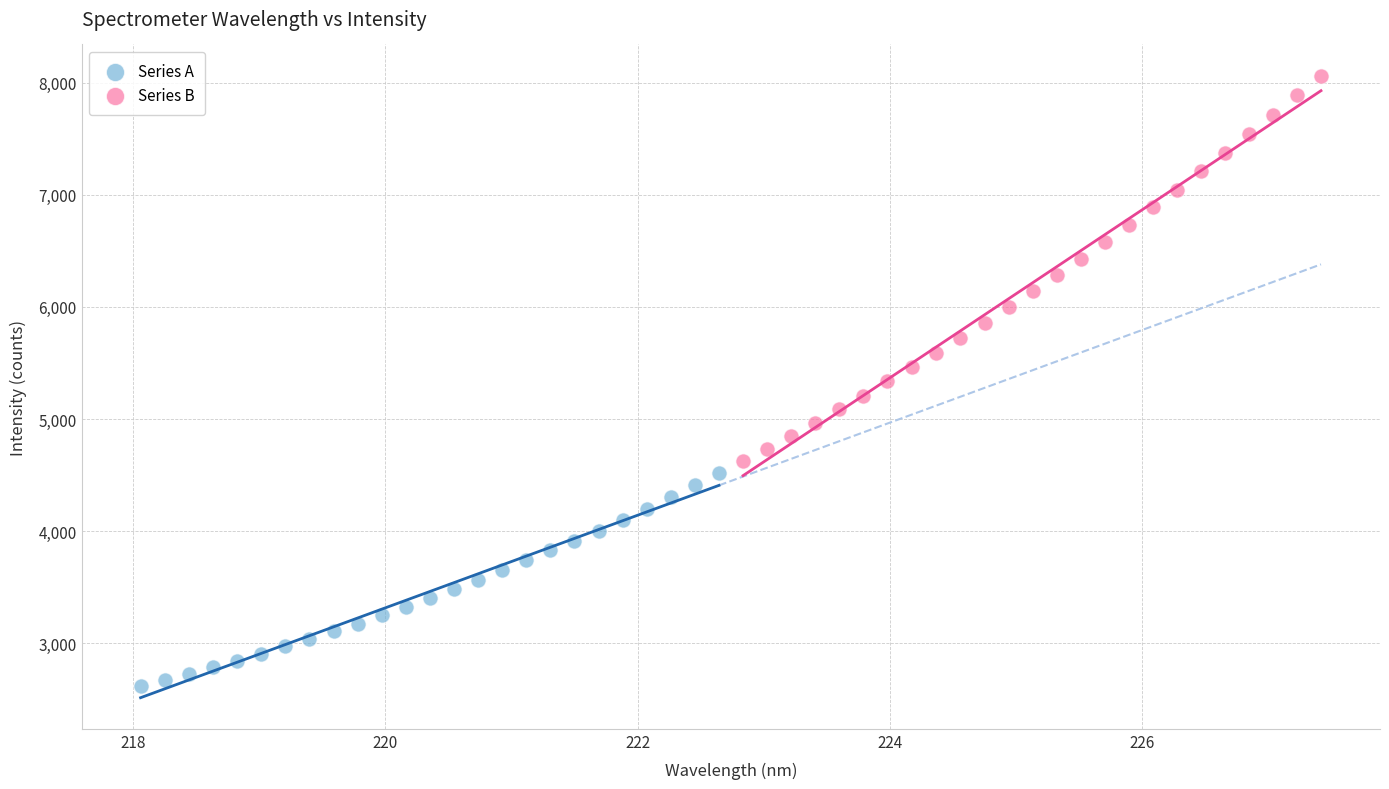

Which series reaches the minimum Y coordinate?

Series A